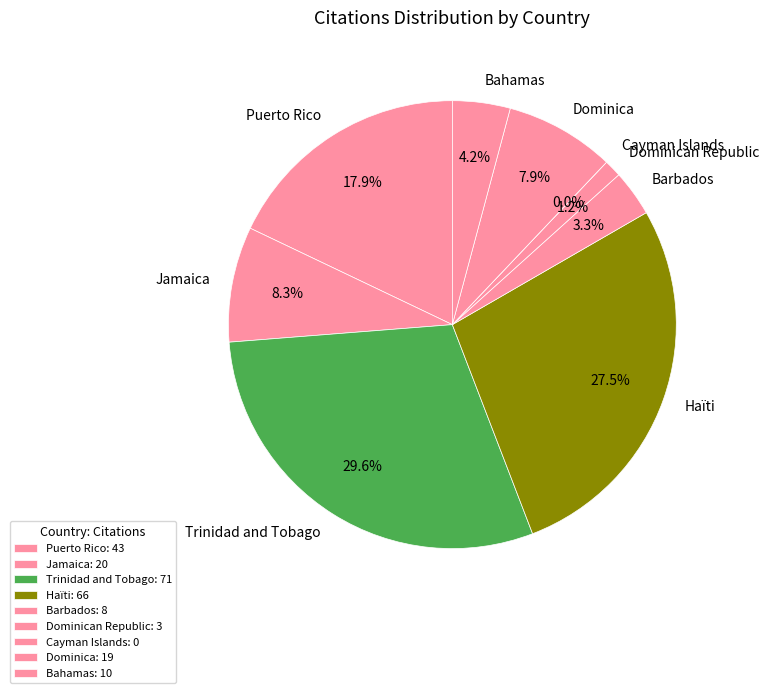

Is it true that Puerto Rico is 32% of the pie?

False